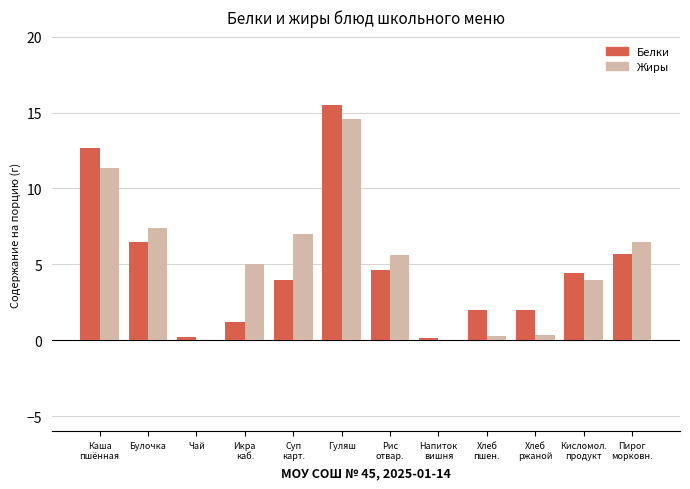

What is the average value of the Белки series?

4.9